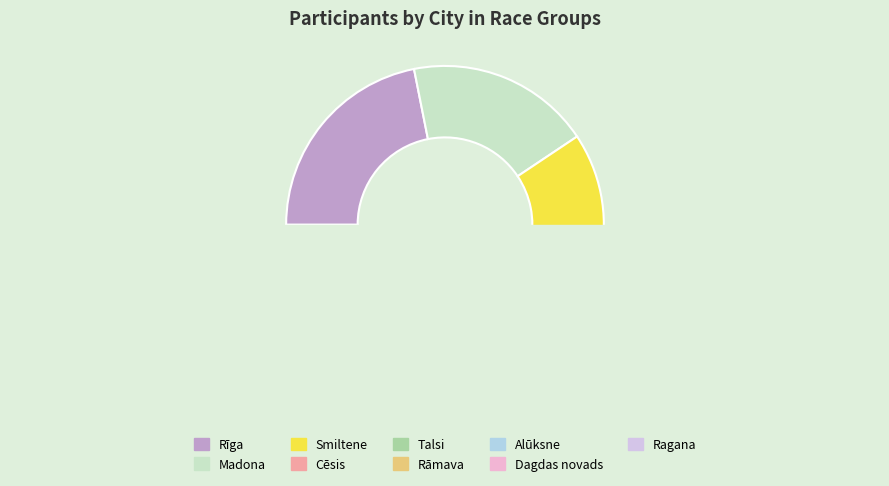

Which slice is the largest?

Rīga